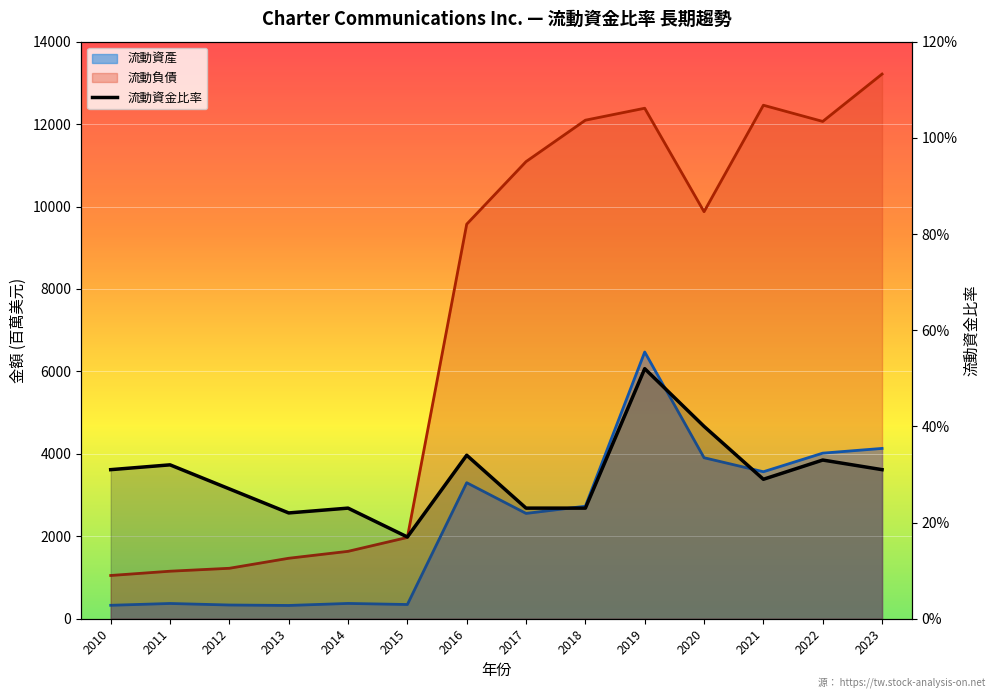

How many points are higher than both their immediate neighbors (excluding endpoints)?

5